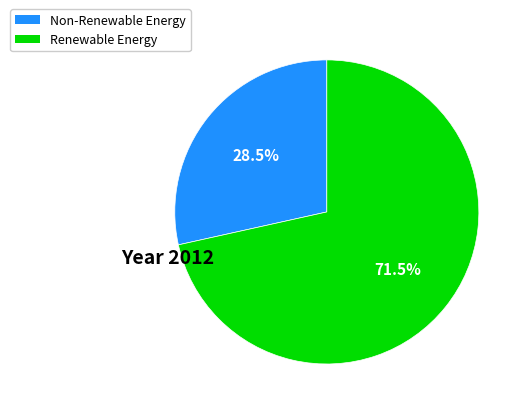

Is there a majority slice in this chart?

Yes